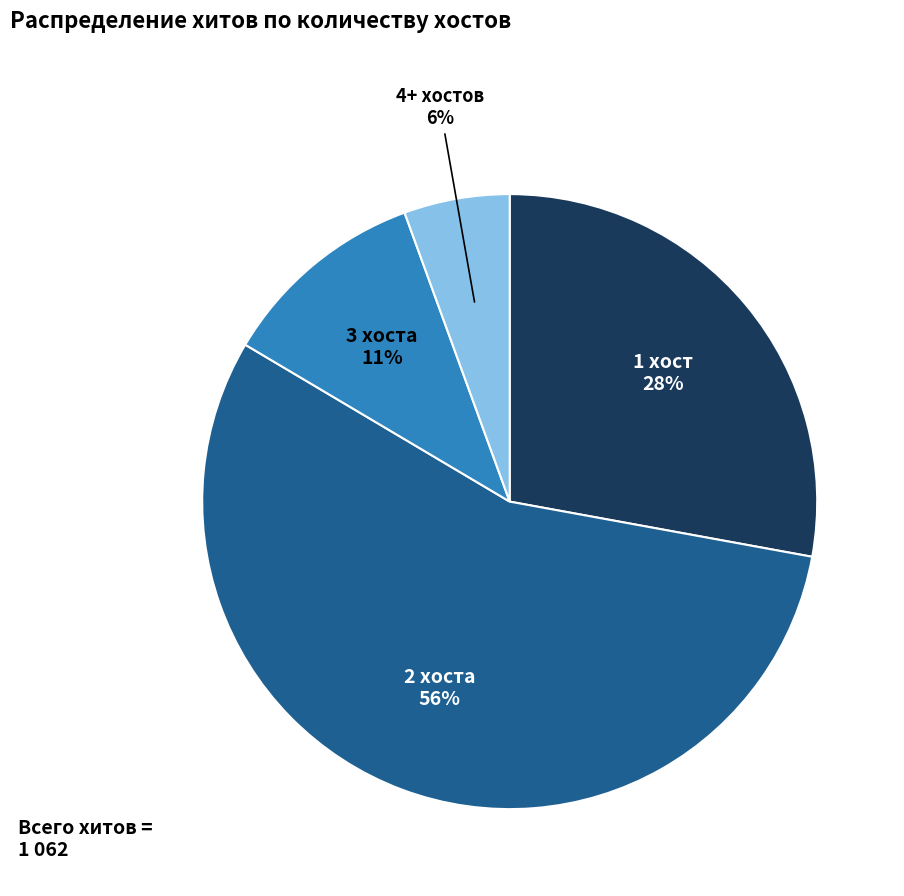

What percentage is the 3 хоста slice, to the nearest percent?

11%